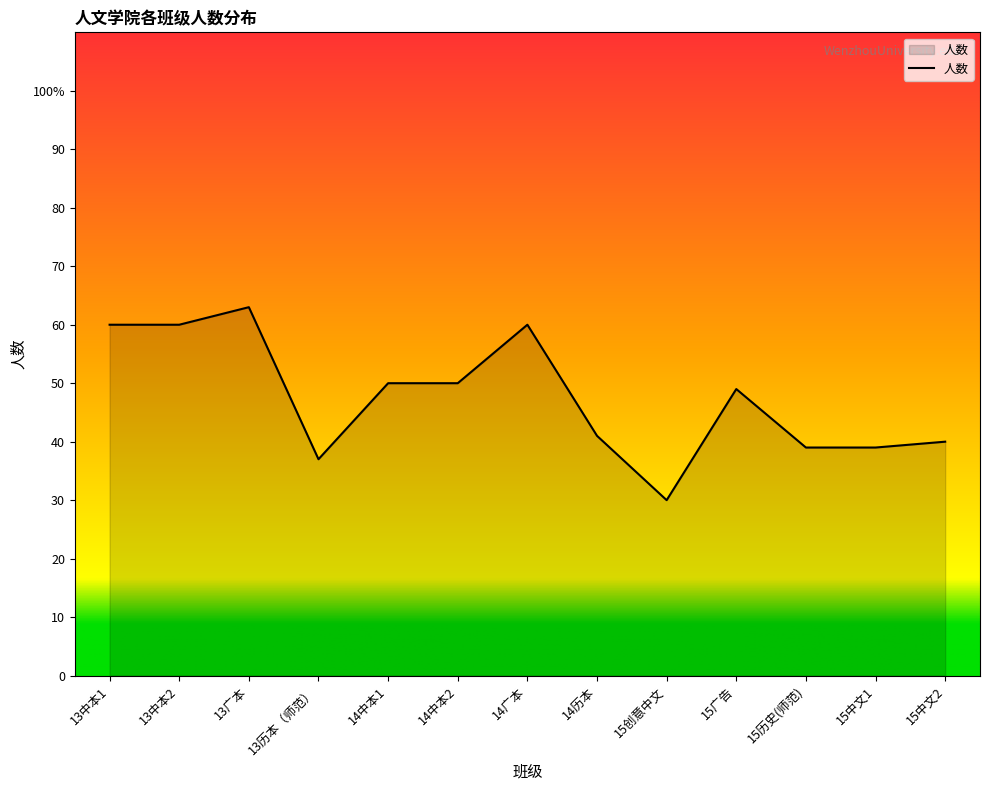

Where is the first local maximum?

13广本